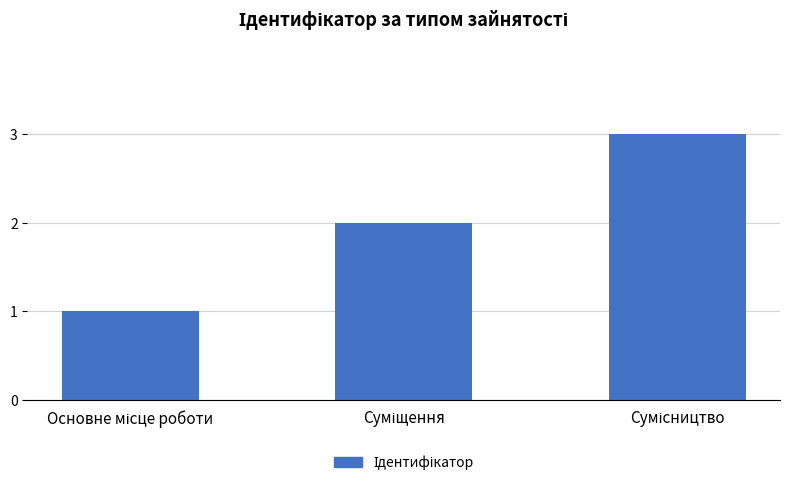

What is the maximum value shown in the chart?

3